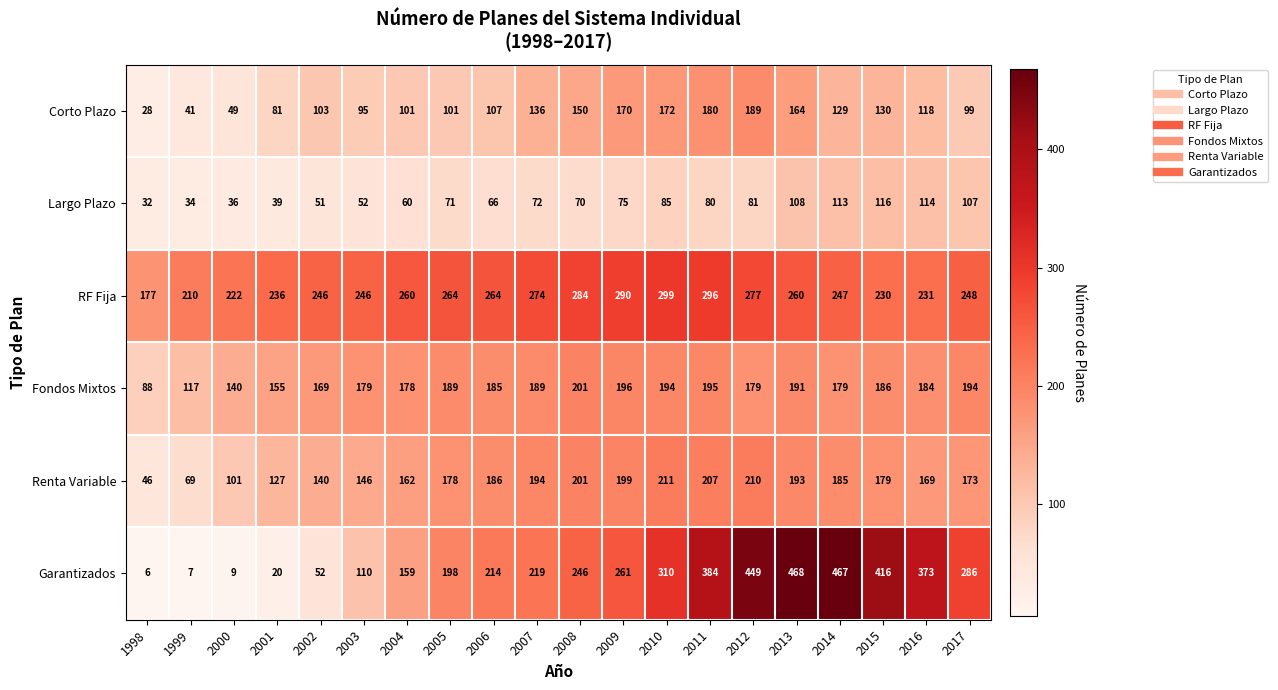

At which label does Corto Plazo reach its minimum?

1998